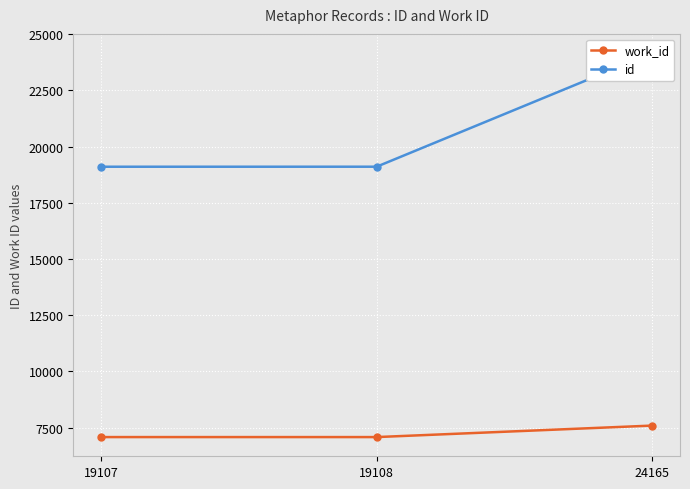

Is it true that work_id equals 7587 at 24165?

True